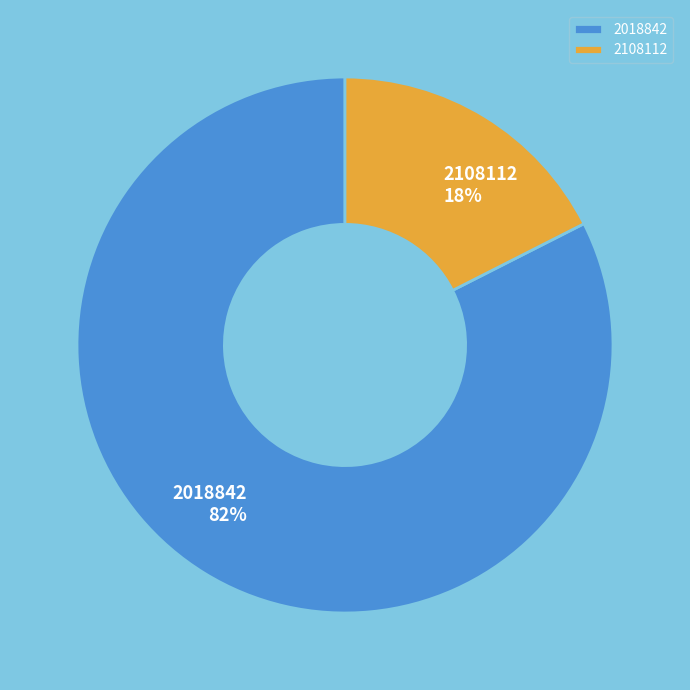

True or false: 2018842 accounts for 88% of the total.

False